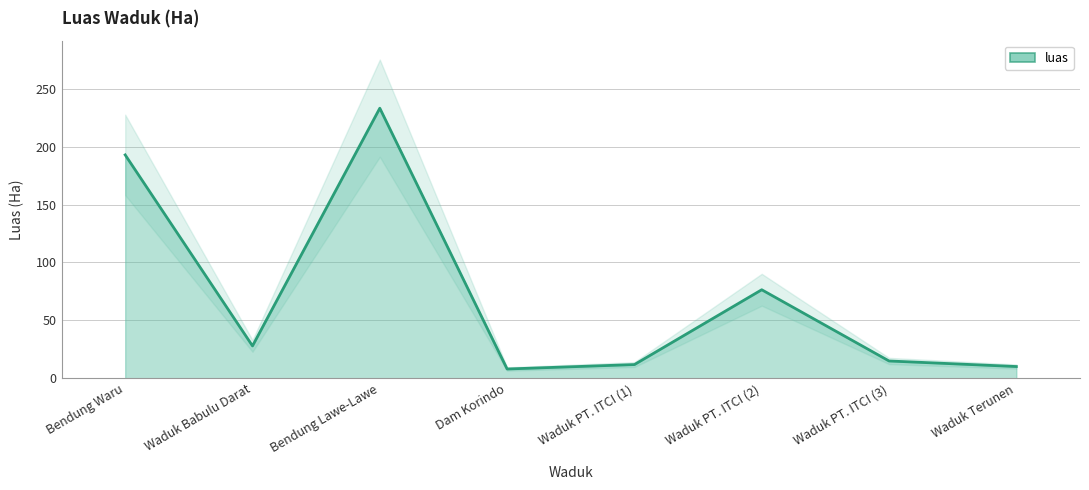

List the labels in order of value, smallest first.

Dam Korindo, Waduk Terunen, Waduk PT. ITCI (1), Waduk PT. ITCI (3), Waduk Babulu Darat, Waduk PT. ITCI (2), Bendung Waru, Bendung Lawe-Lawe